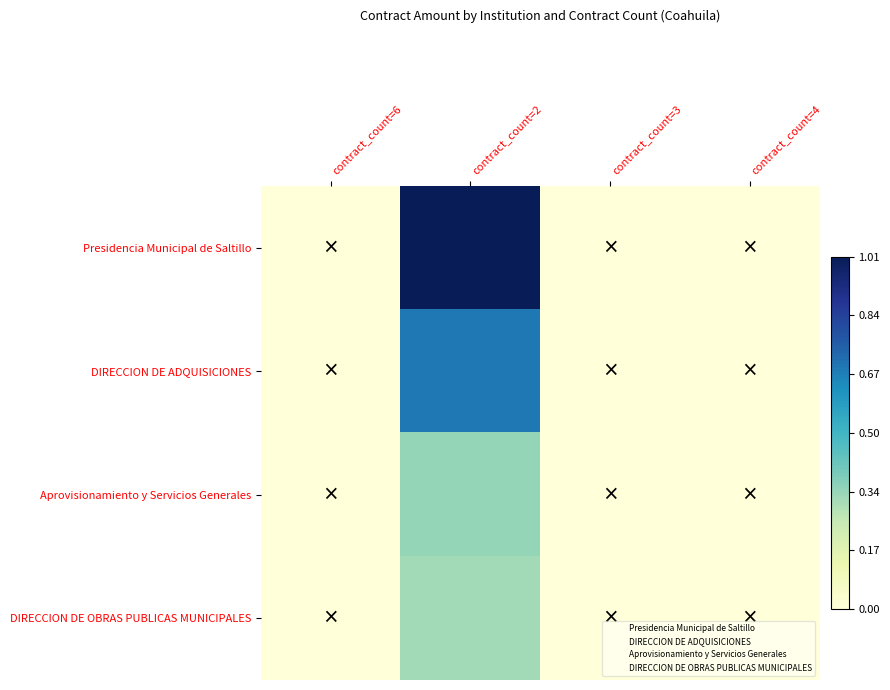

At which category does the chart reach its minimum across all series?

contract_count=6